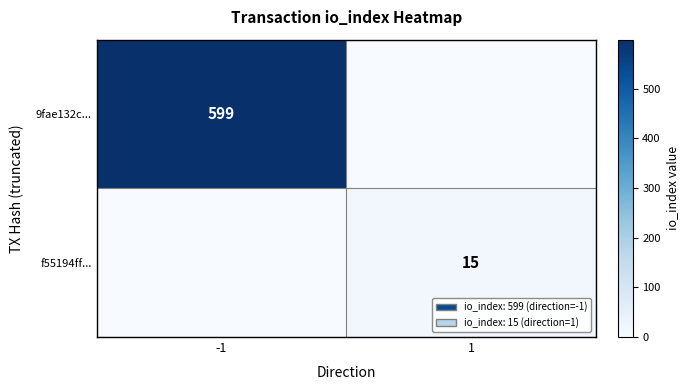

At which category is the sum across all series the highest?

-1